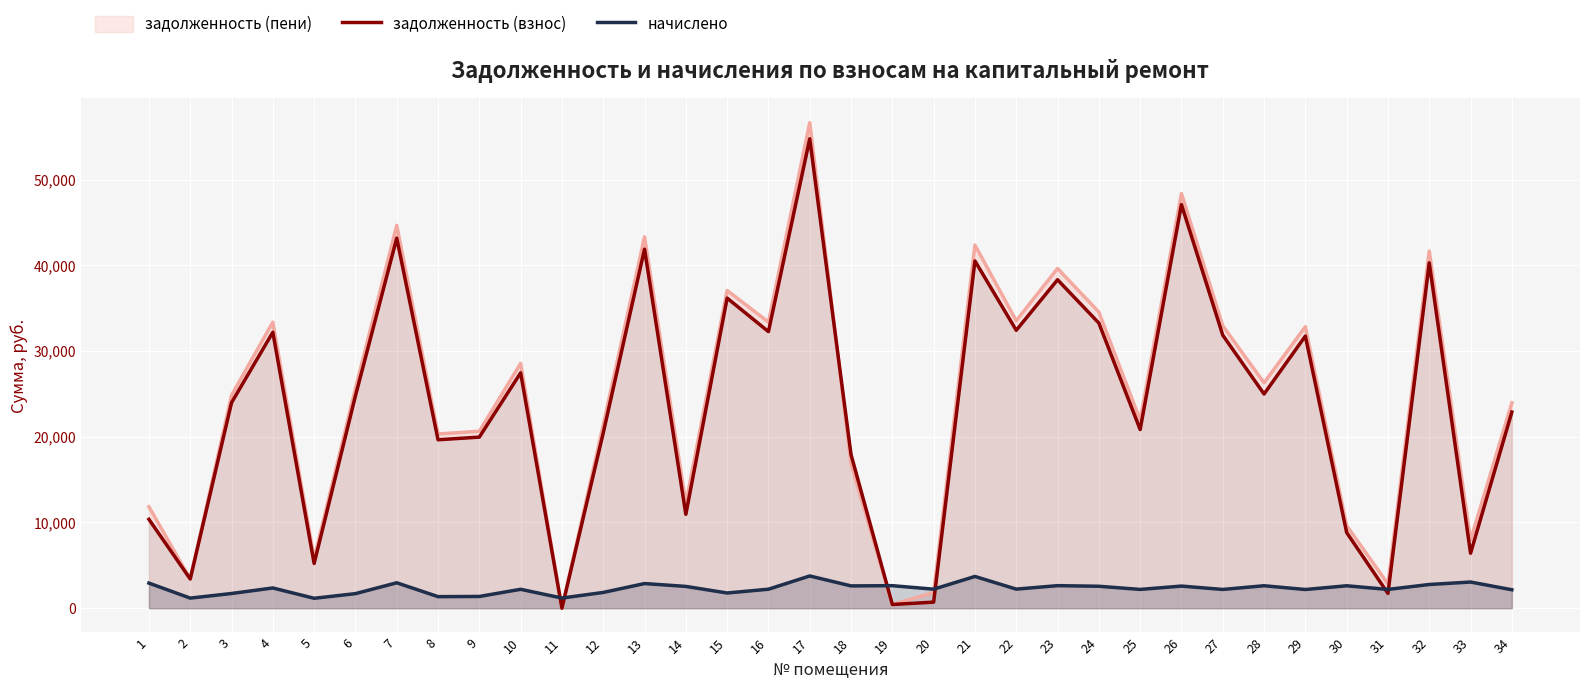

True or false: начислено has a value of 2205.8 at 10.

True